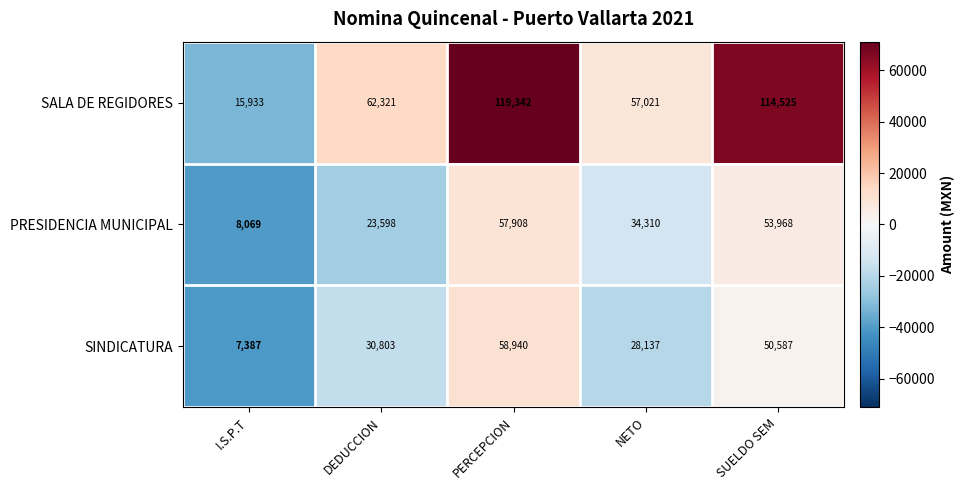

Which category has the lowest value in the SINDICATURA series?

I.S.P.T